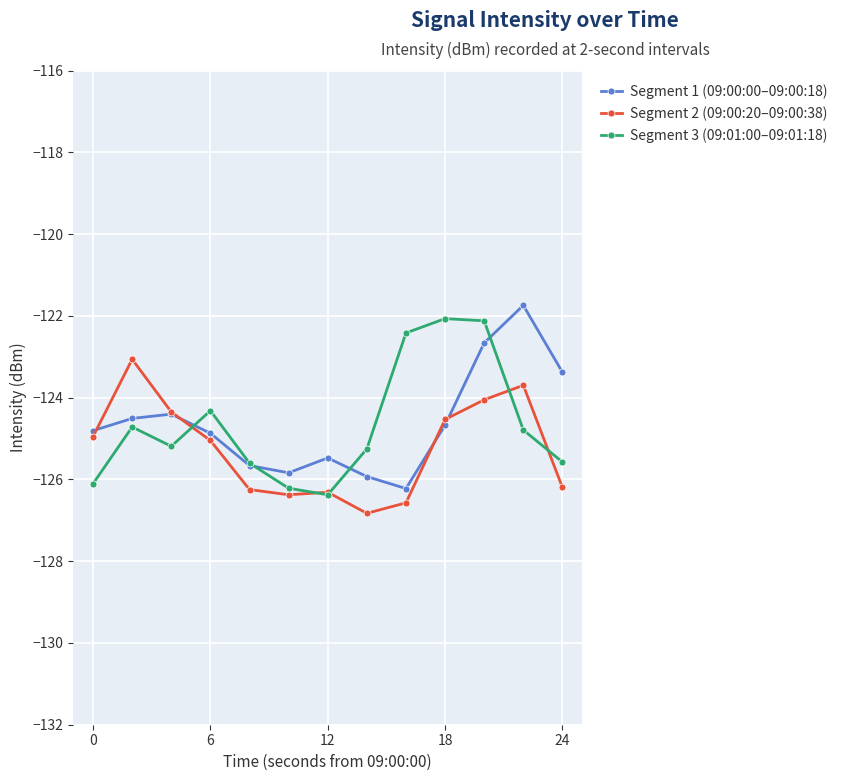

What is the value of the Segment 3 (09:01:00–09:01:18) point at the 2nd from the left?

-124.7